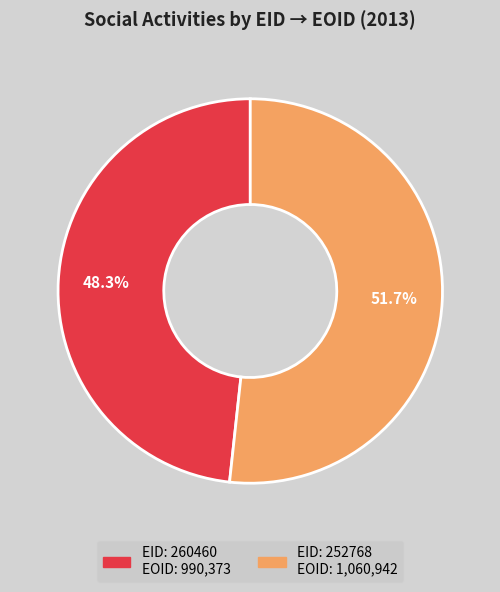

Count the number of slices in the pie.

2